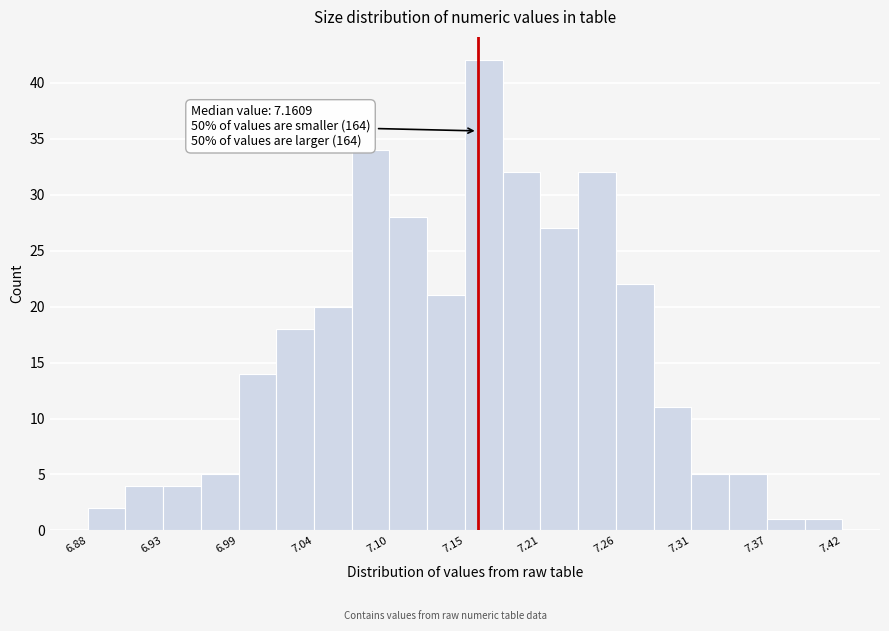

Read against the x-axis, roughly where is the centre of the tallest bar?

7.17